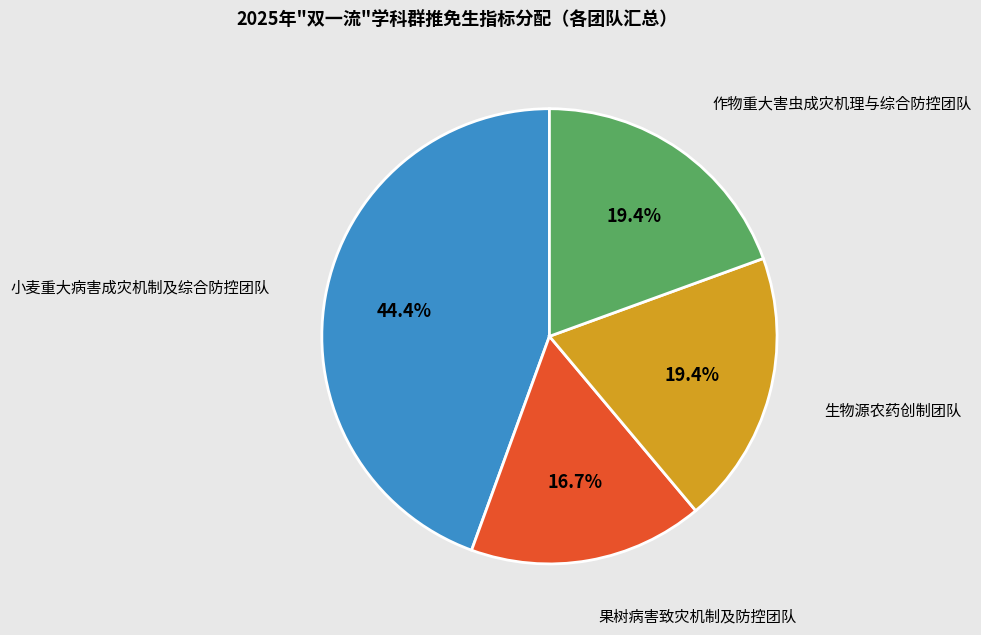

Which has a higher value, 果树病害致灾机制及防控团队 or 生物源农药创制团队?

生物源农药创制团队